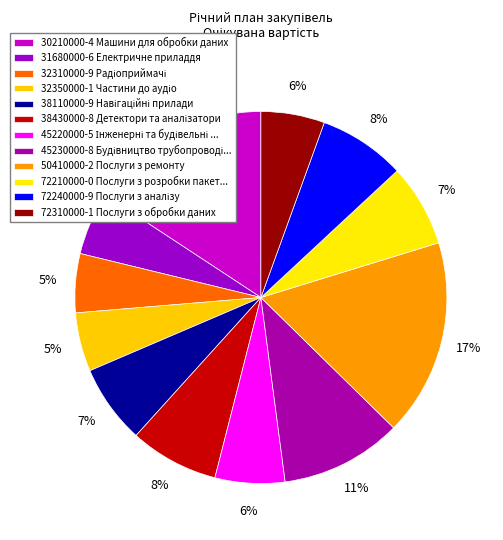

Is there a majority slice in this chart?

No